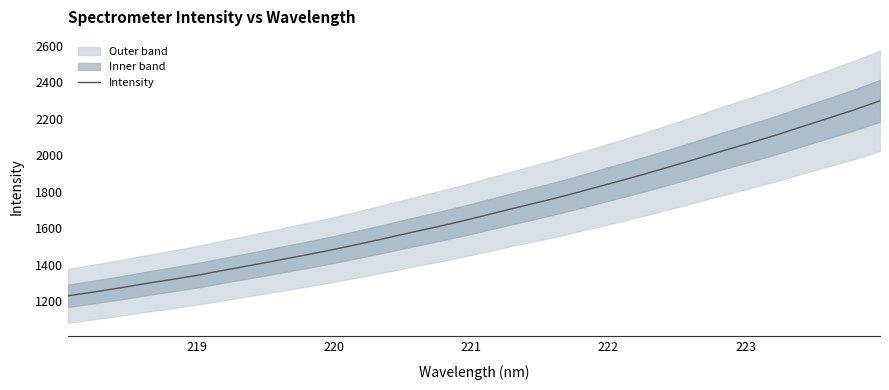

What is the smallest value displayed?

1228.4